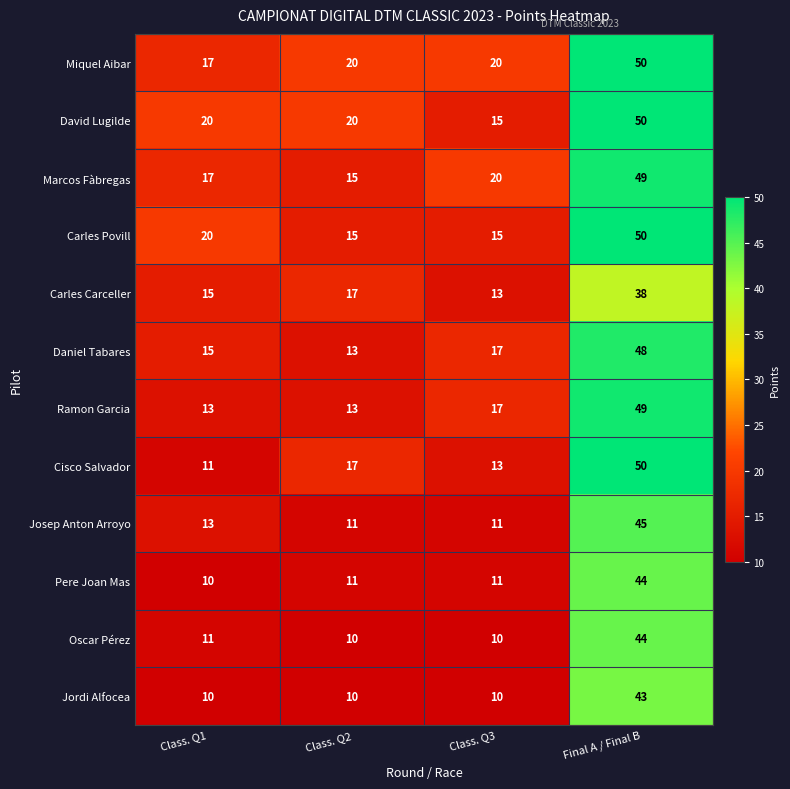

Is it true that Jordi Alfocea equals 15 at Class. Q3?

False